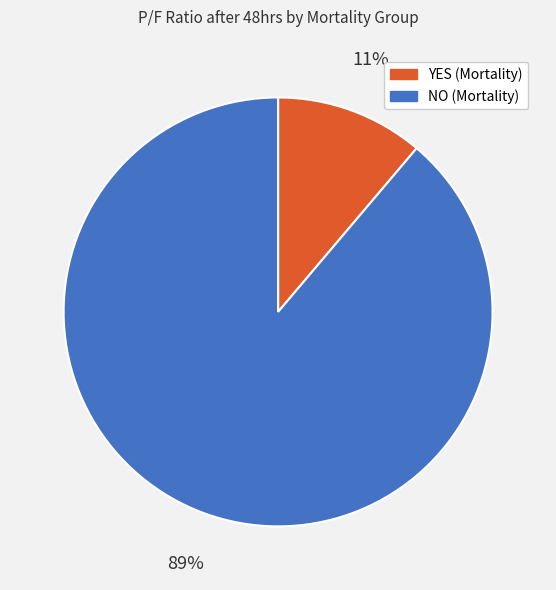

Which category has the smallest portion of the pie?

YES (Mortality)